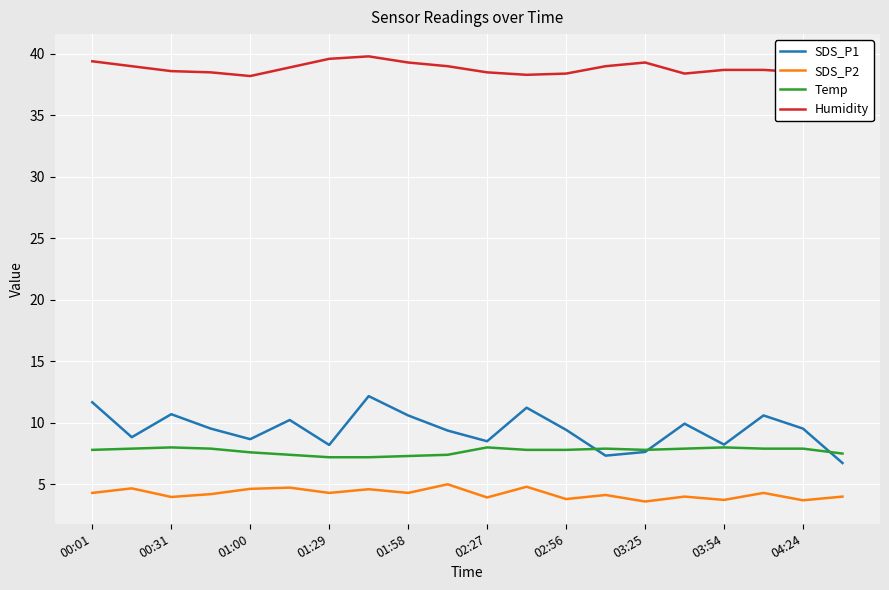

Which series has the largest total across all categories?

Humidity